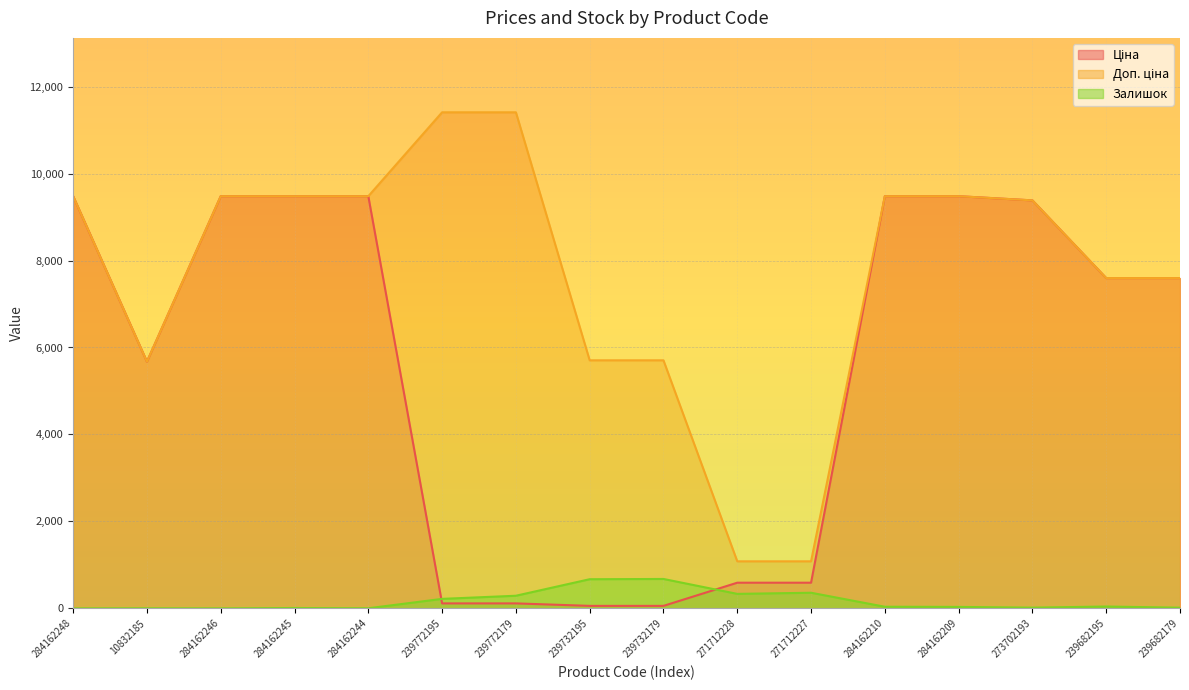

What are all the series names shown in the legend?

Ціна, Доп. ціна, Залишок